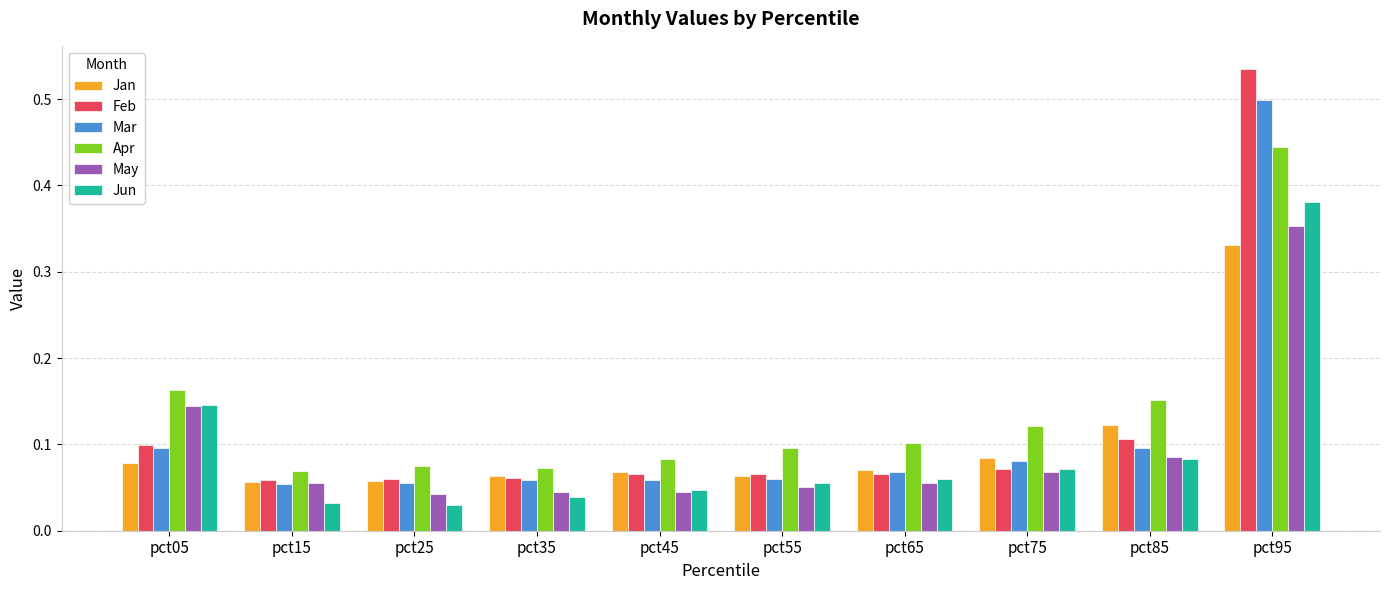

Between pct45 and pct85, which series saw the biggest shift?

Apr